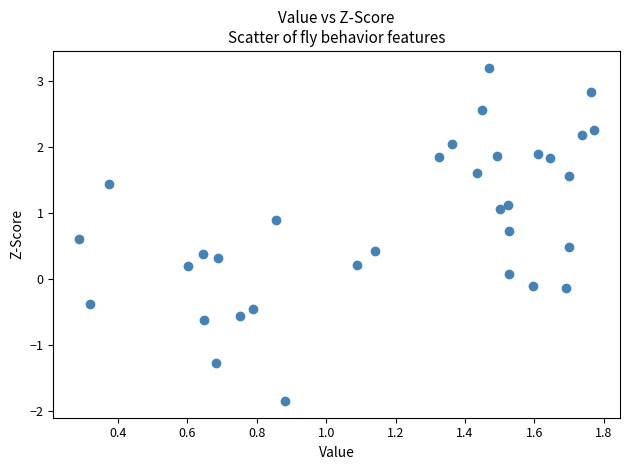

What is the range of Y values (max minus min)?

5.0